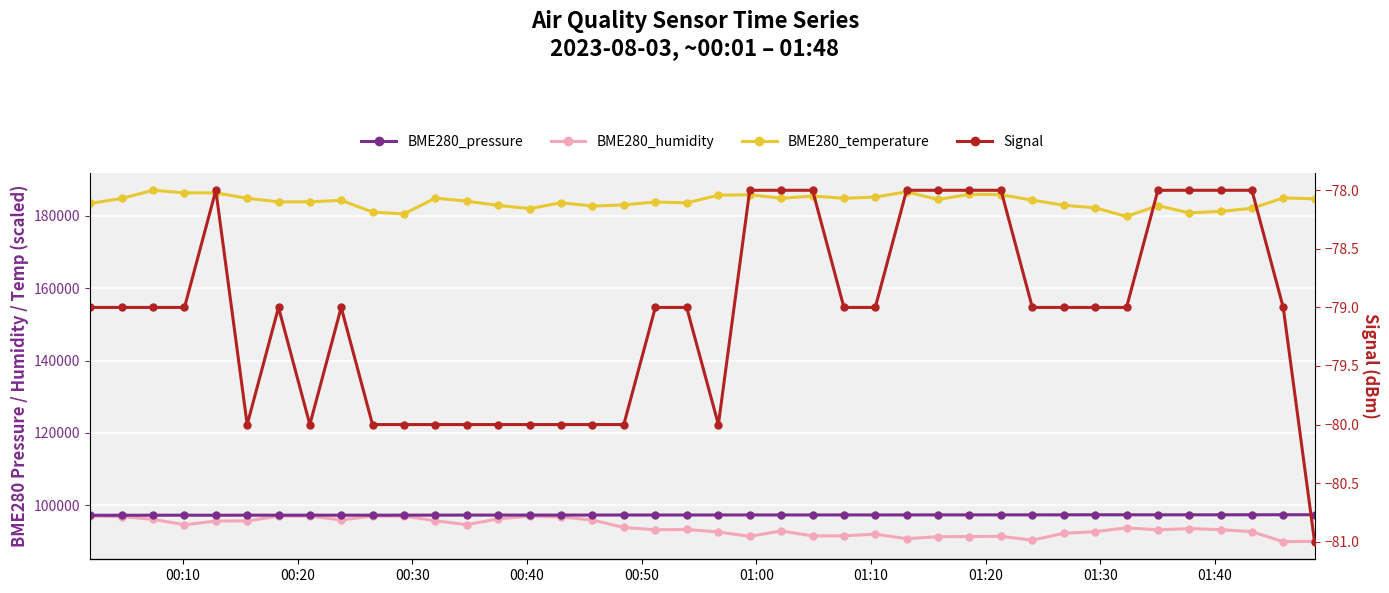

True or false: Signal and BME280_humidity intersect in this chart.

False